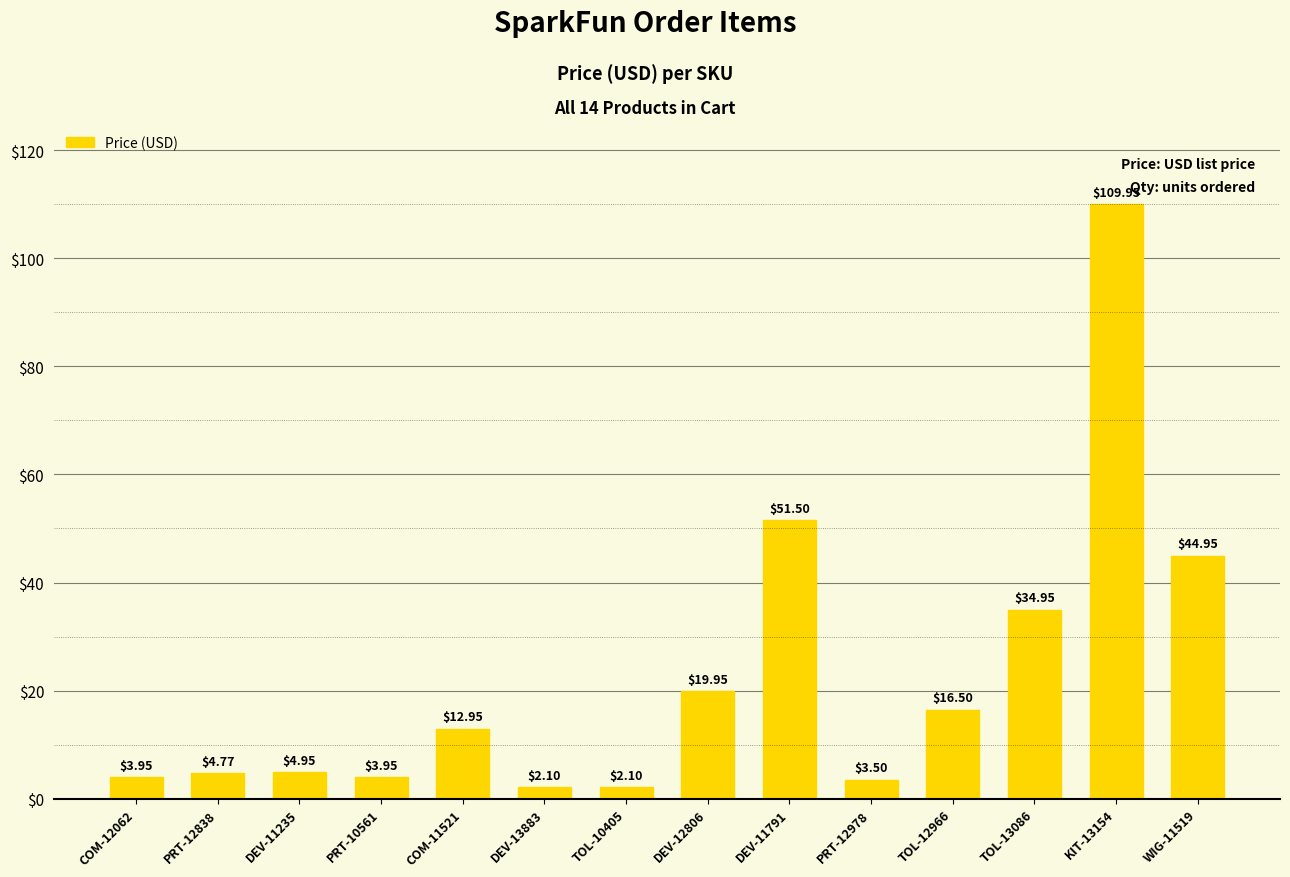

Where does the data first go above 12?

COM-11521